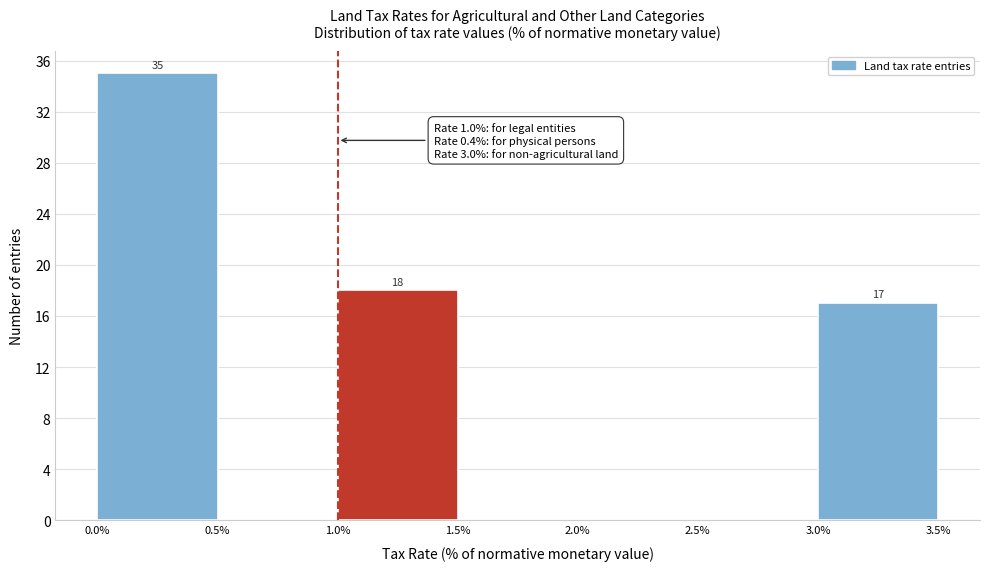

Which range on the x-axis has the tallest bar?

0.0% to 0.5%